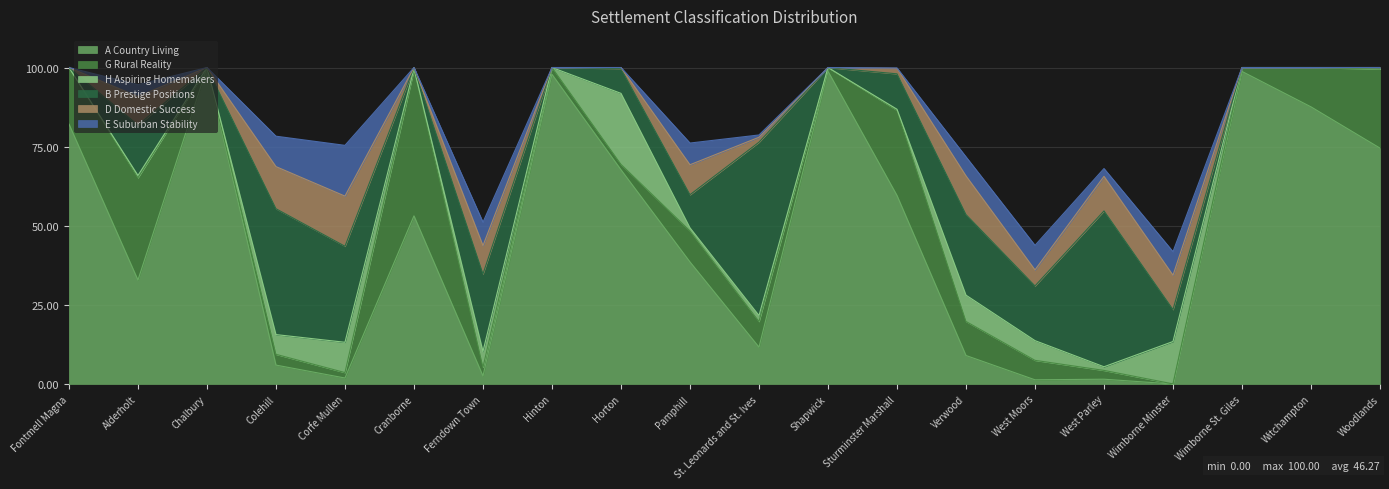

True or false: A Country Living has a value of 97.8 at Hinton.

True